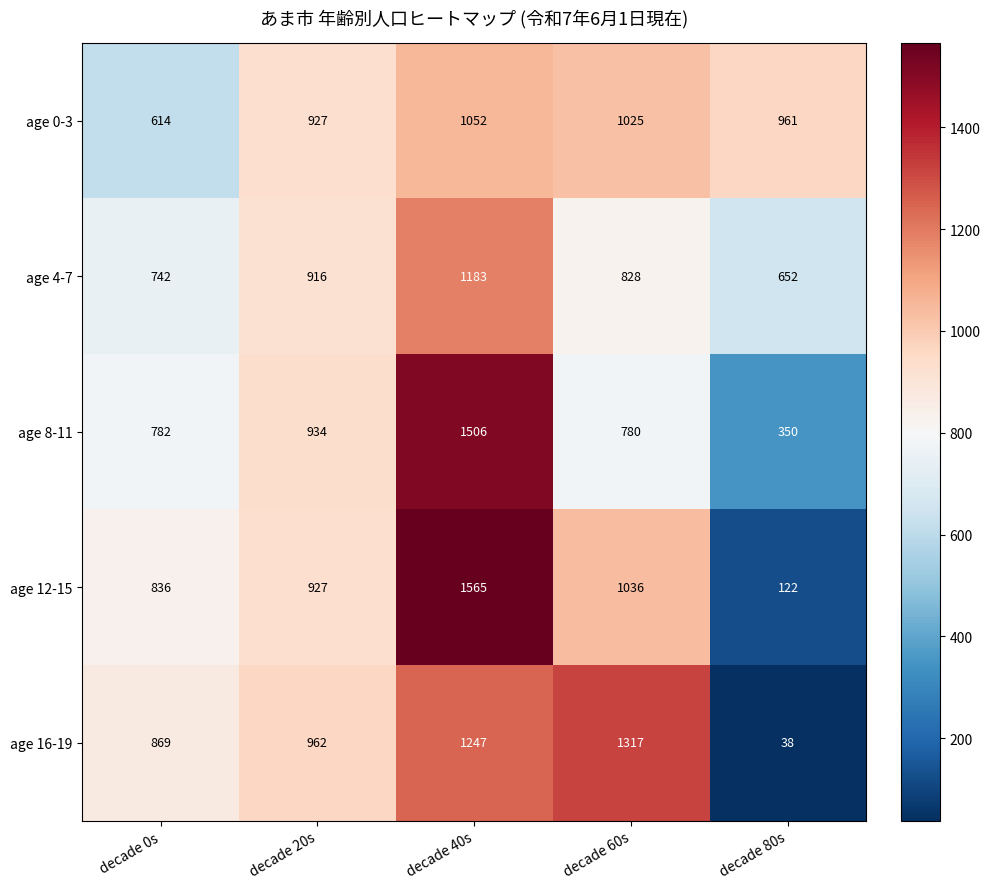

Rank the series at decade 40s from lowest to highest value.

age 0-3, age 4-7, age 16-19, age 8-11, age 12-15